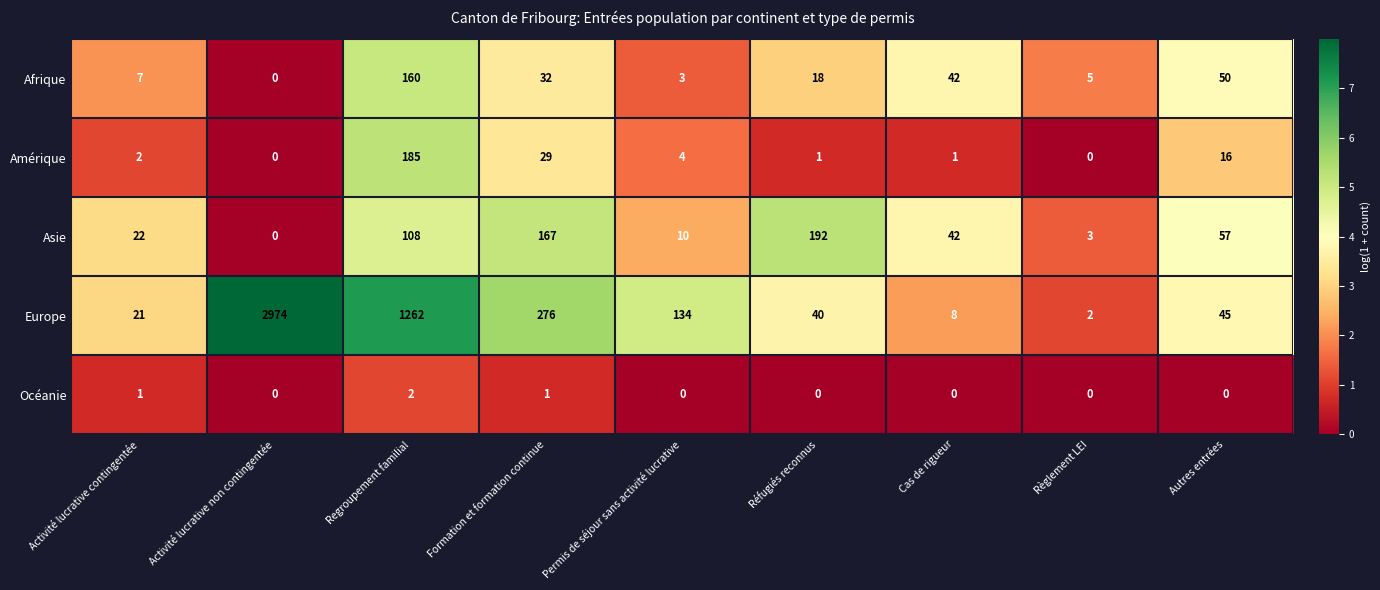

Which series has the largest total across all categories?

Europe